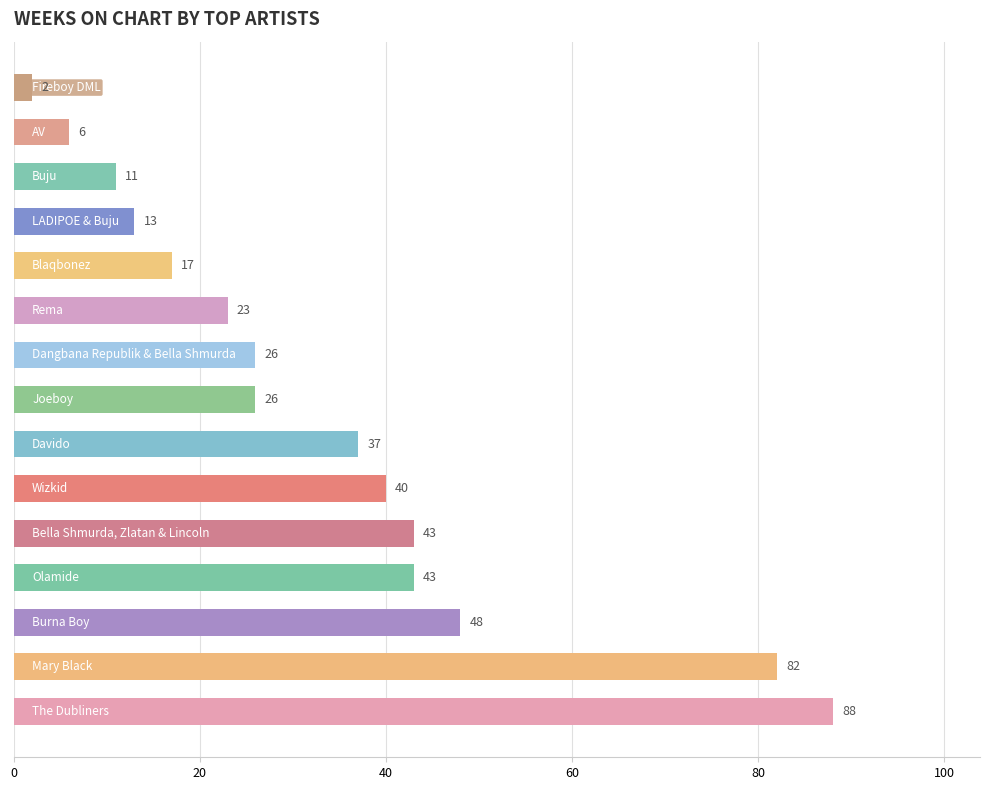

What is the maximum value shown in the chart?

88